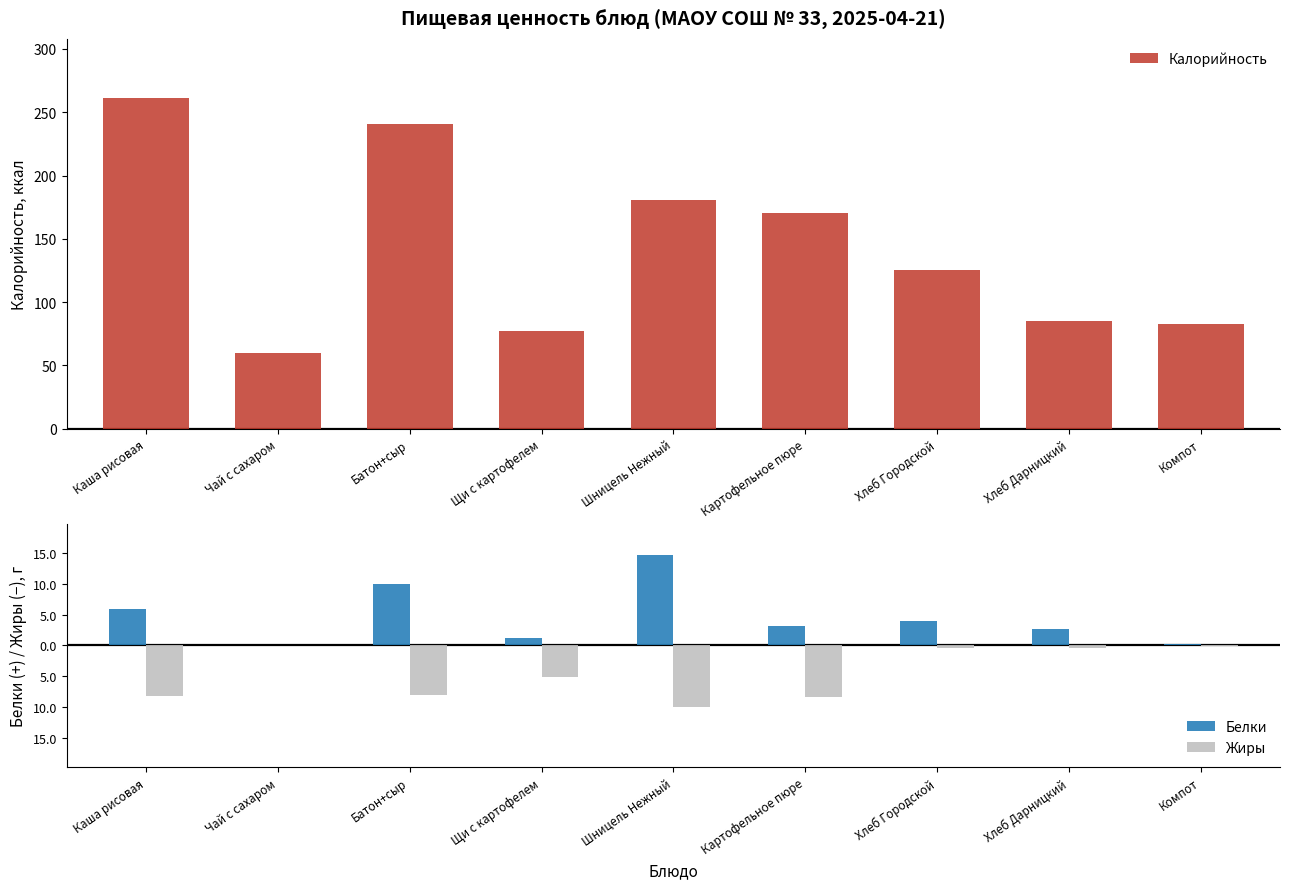

Which category has the highest value across all series?

Каша рисовая